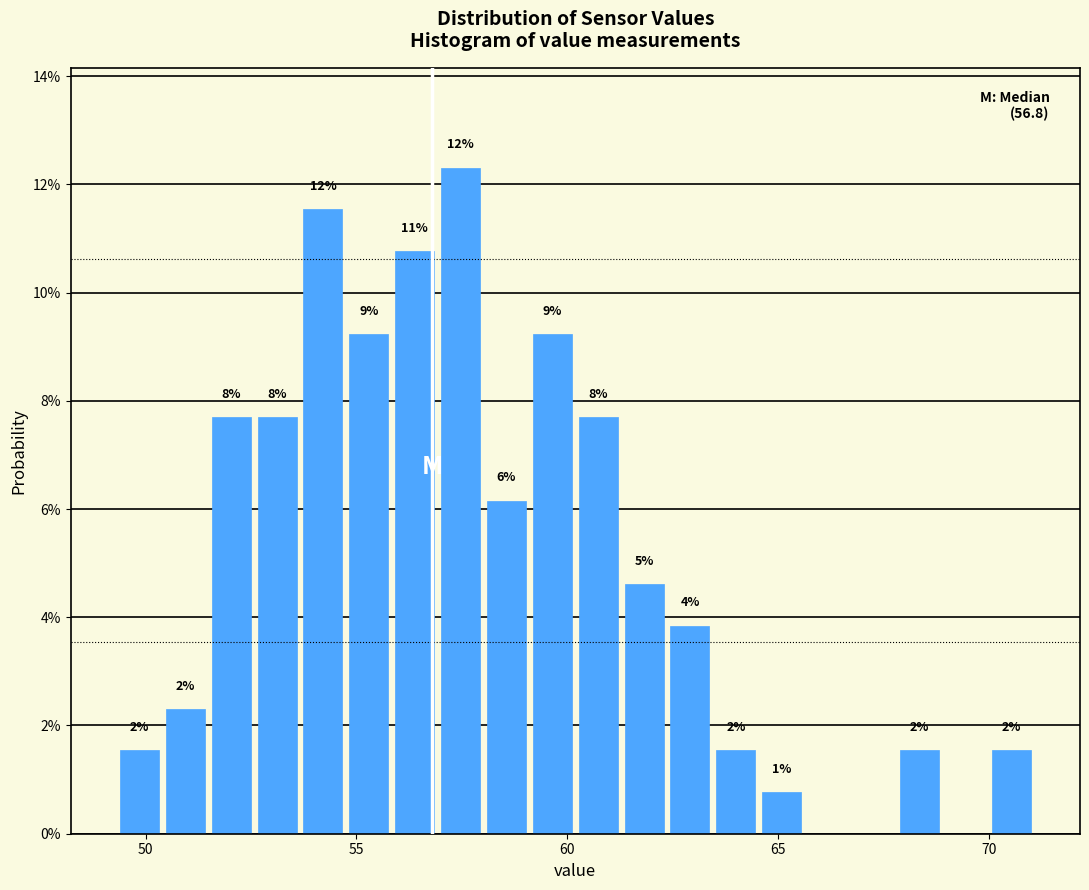

Around what value on the x-axis is the tallest bar? Give the approximate position of its centre, as read against the axis.

57.5